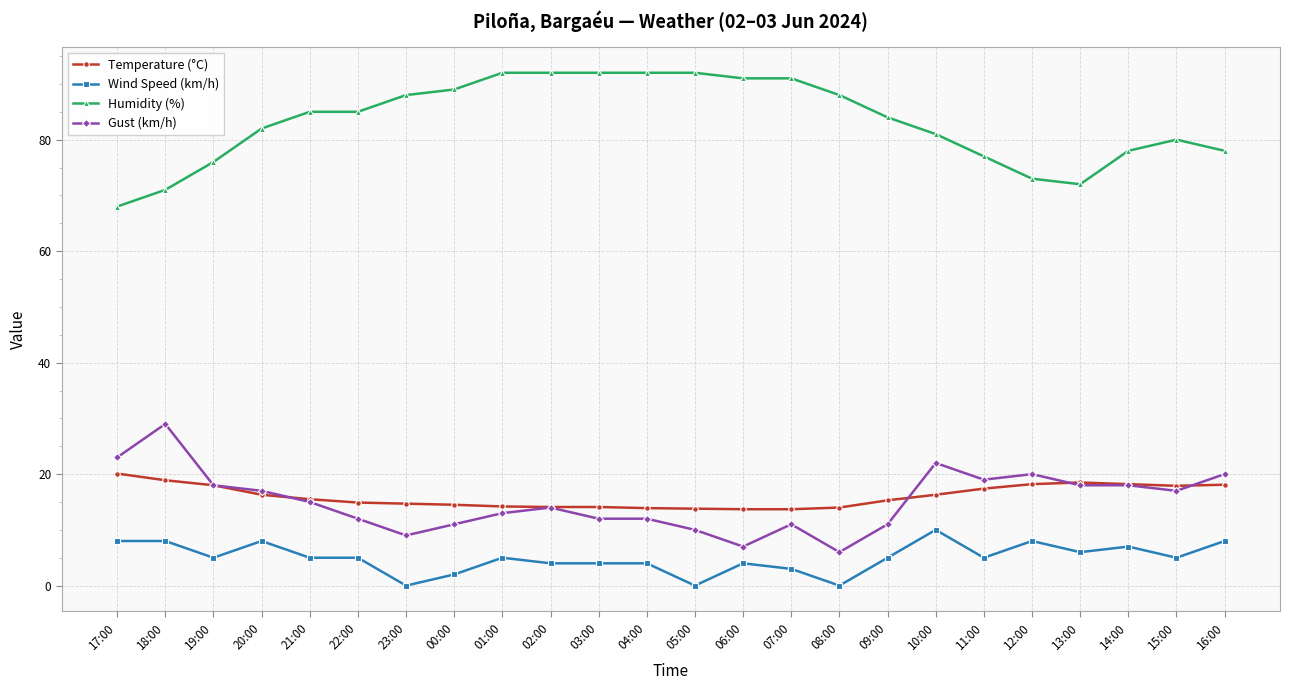

What is the spread (max minus min) of values at 09:00?

79.0